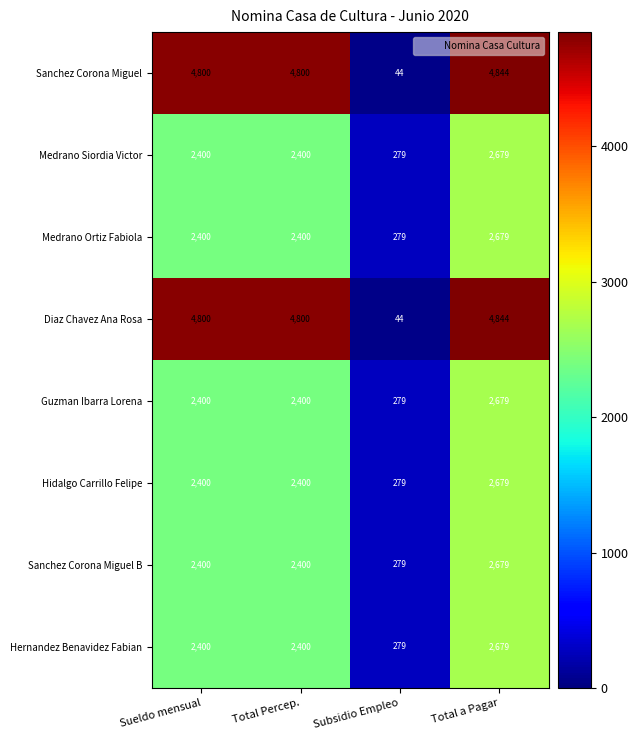

What is the spread (max minus min) of values at Total Percep.?

2400